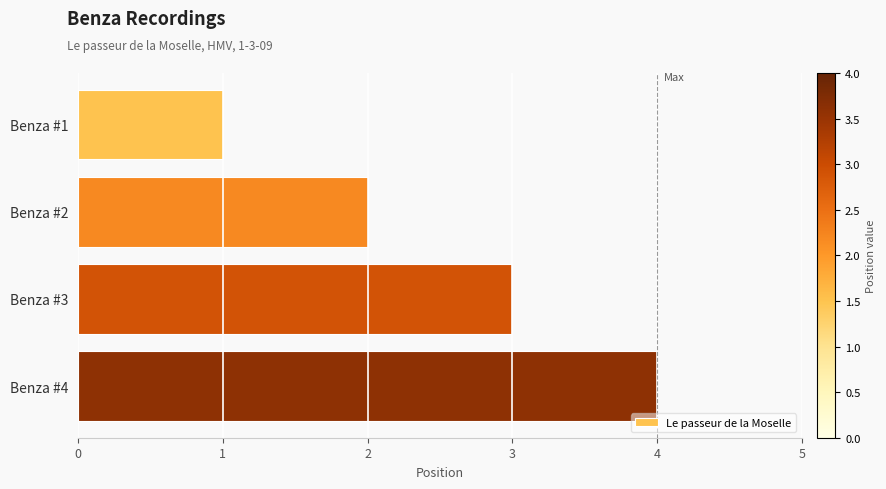

Rank the categories by value from highest to lowest.

Benza #4, Benza #3, Benza #2, Benza #1